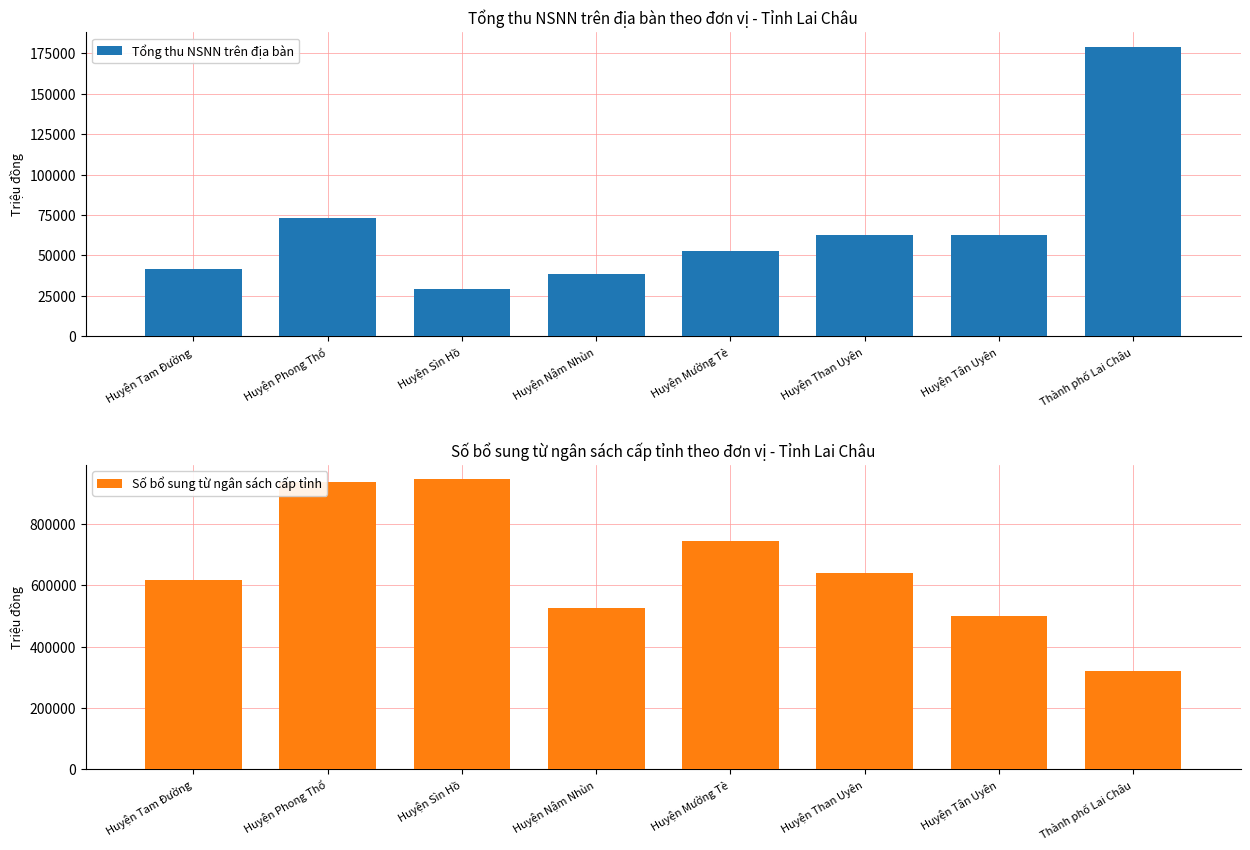

What is the label of the 8th bar from the right?

Huyện Tam Đường